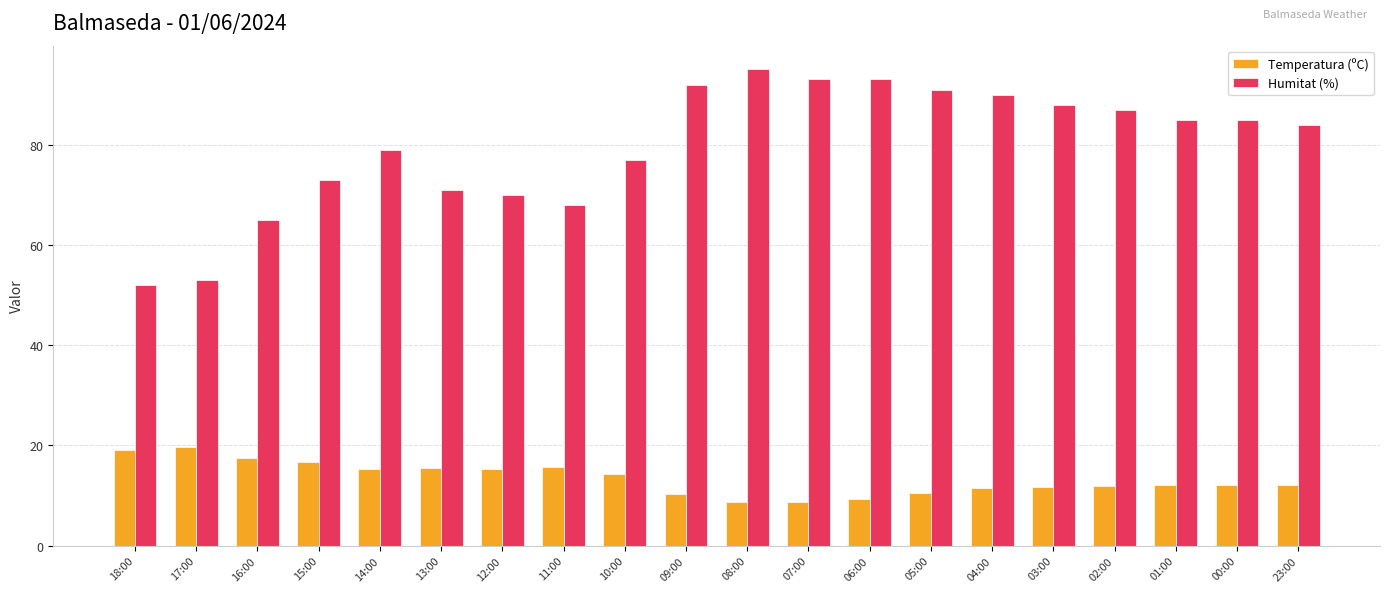

What is the minimum value for Humitat (%)?

52.0